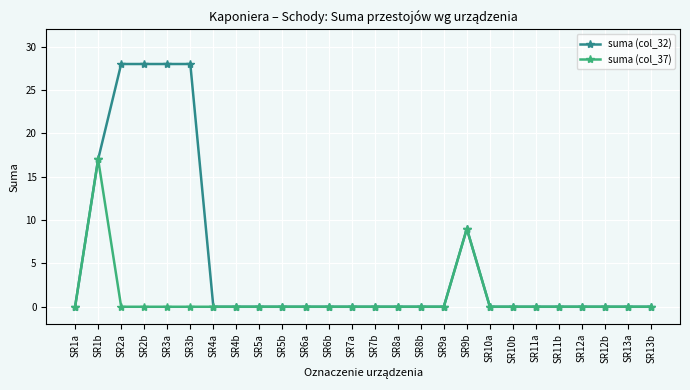

What is the greatest value displayed?

28